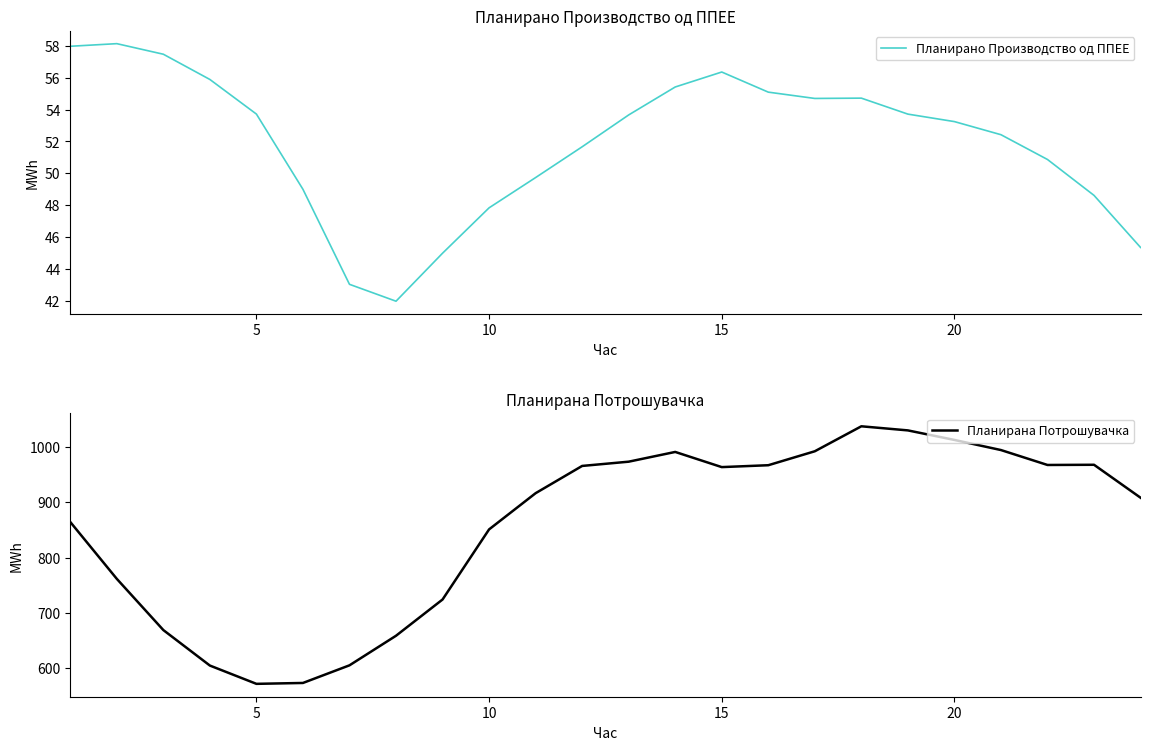

Is it true that Планирано Производство од ППЕЕ equals 56.4 at 15?

True